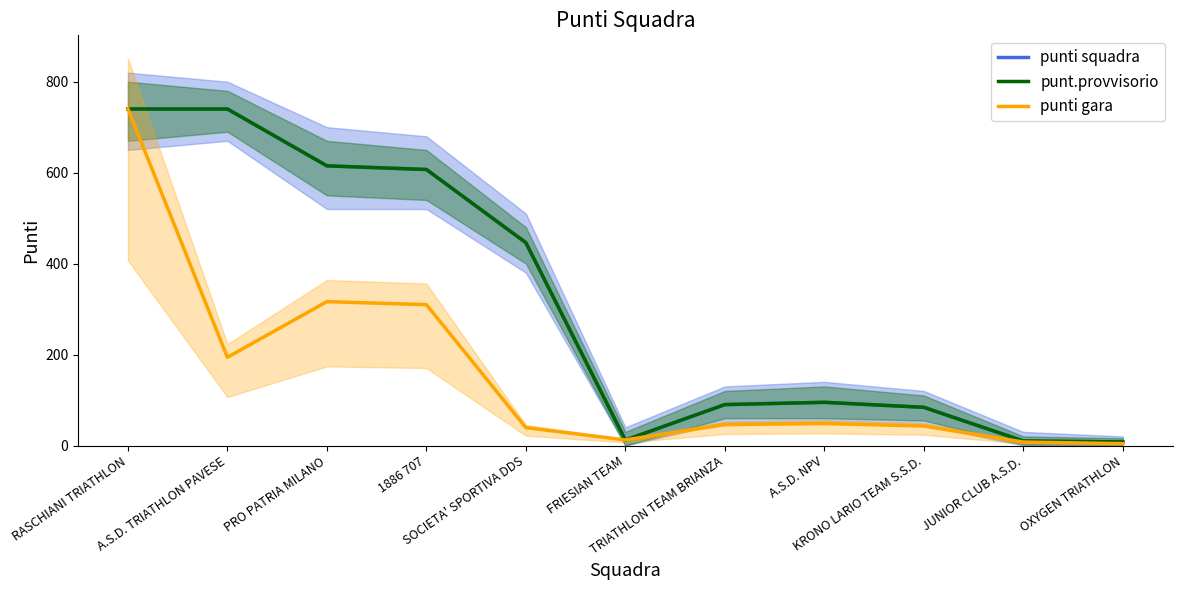

What is the value of the punti gara point at the 5th from the left?

39.3